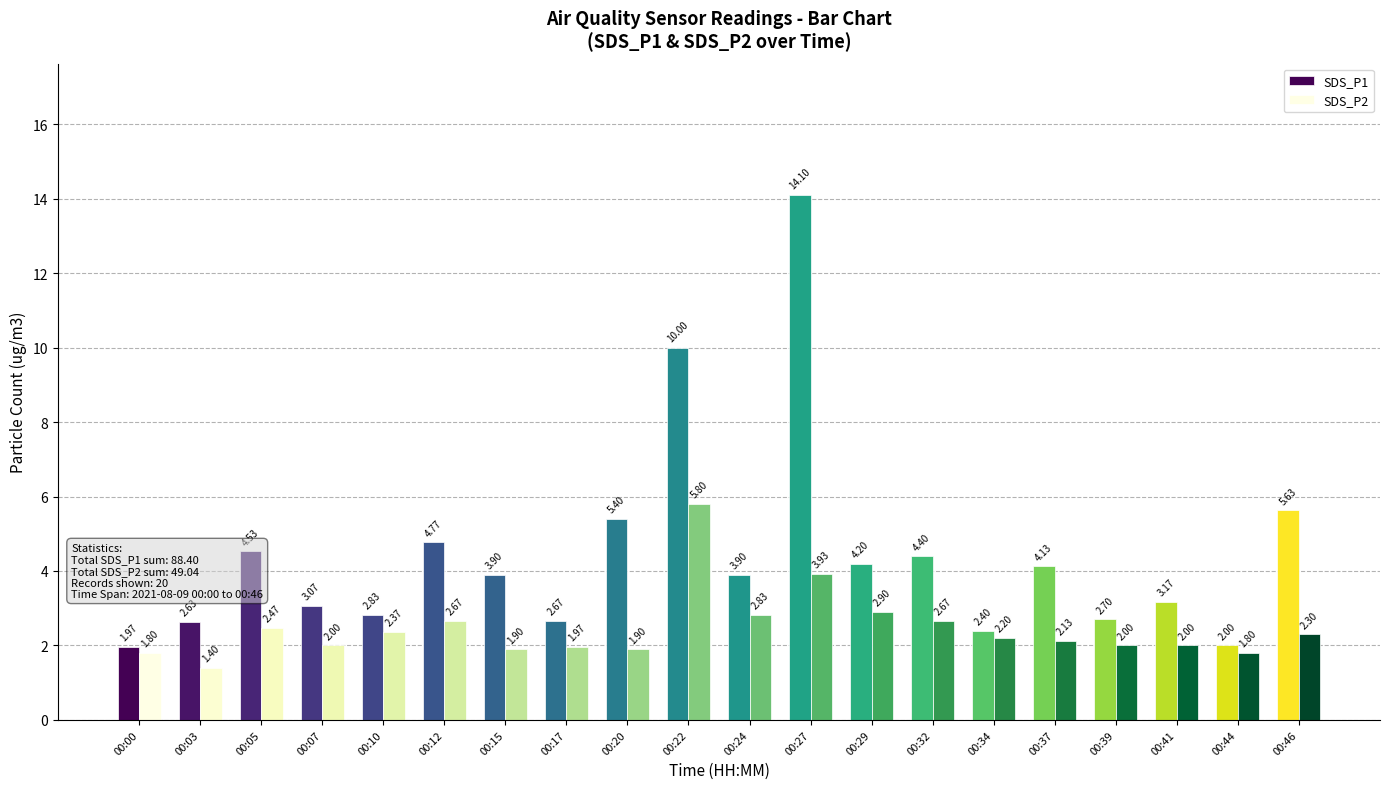

Which series has the largest range (max minus min)?

SDS_P1